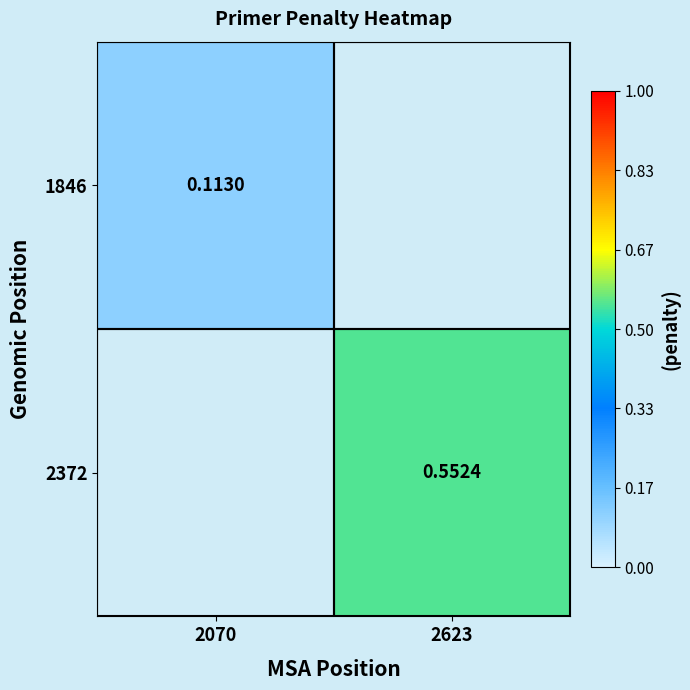

What is the minimum value shown in the chart?

0.1